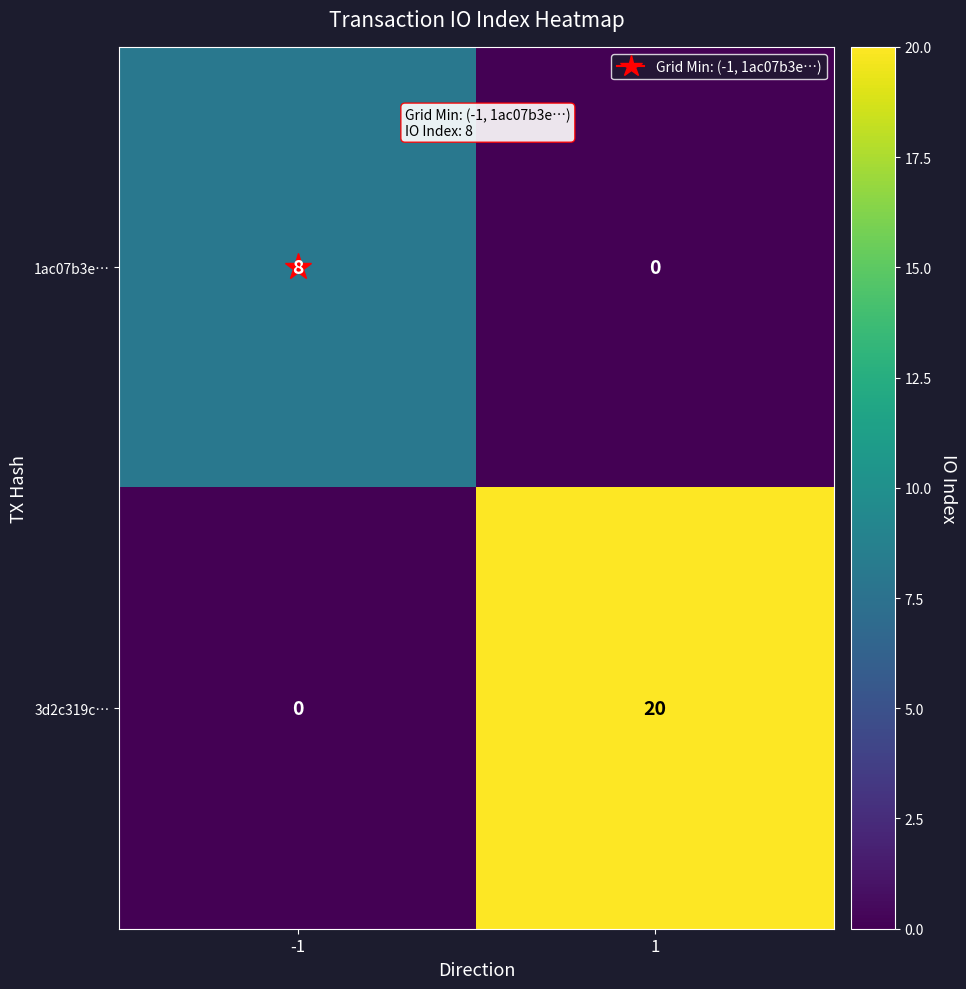

What value does the 3d2c319c… series have at 1?

20